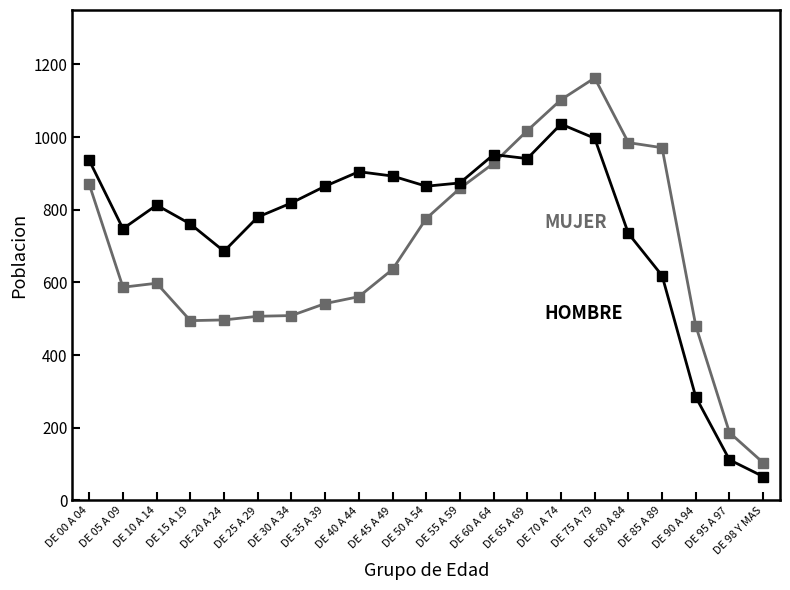

What is the total value across all series at DE 35 A 39?

1407